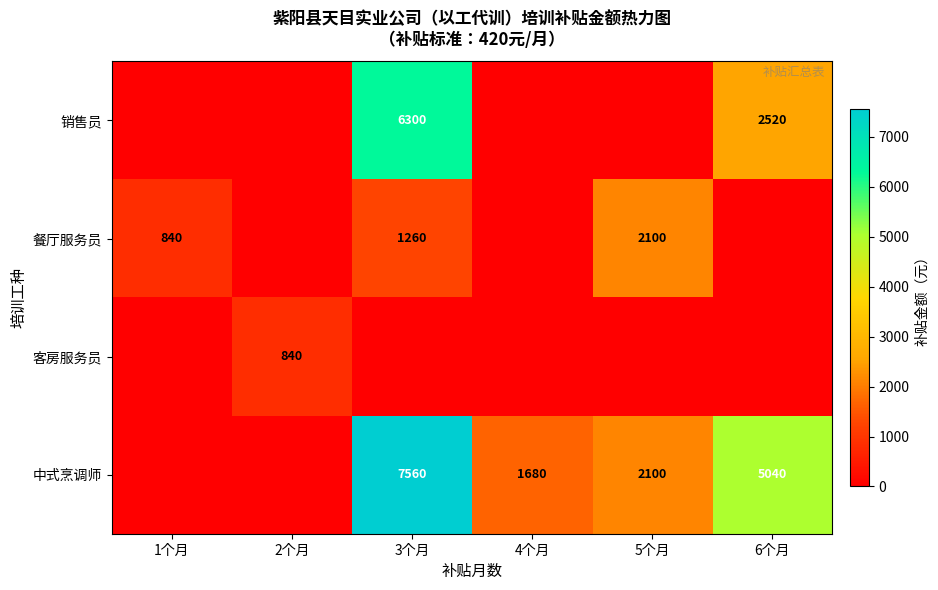

Which label corresponds to the smallest value in the chart?

1个月